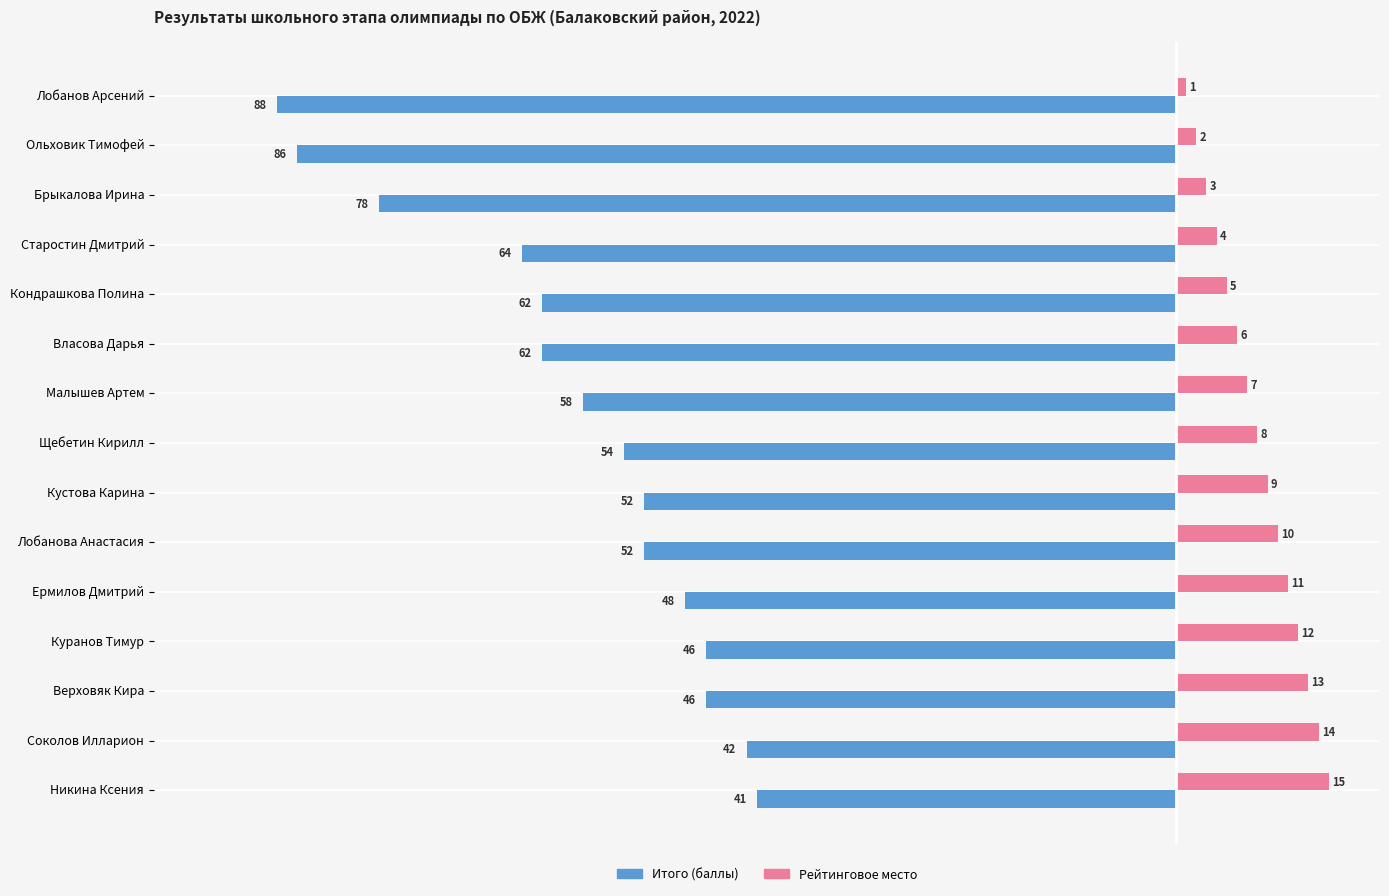

Is it true that Итого (баллы) equals -46 at Куранов Тимур?

True